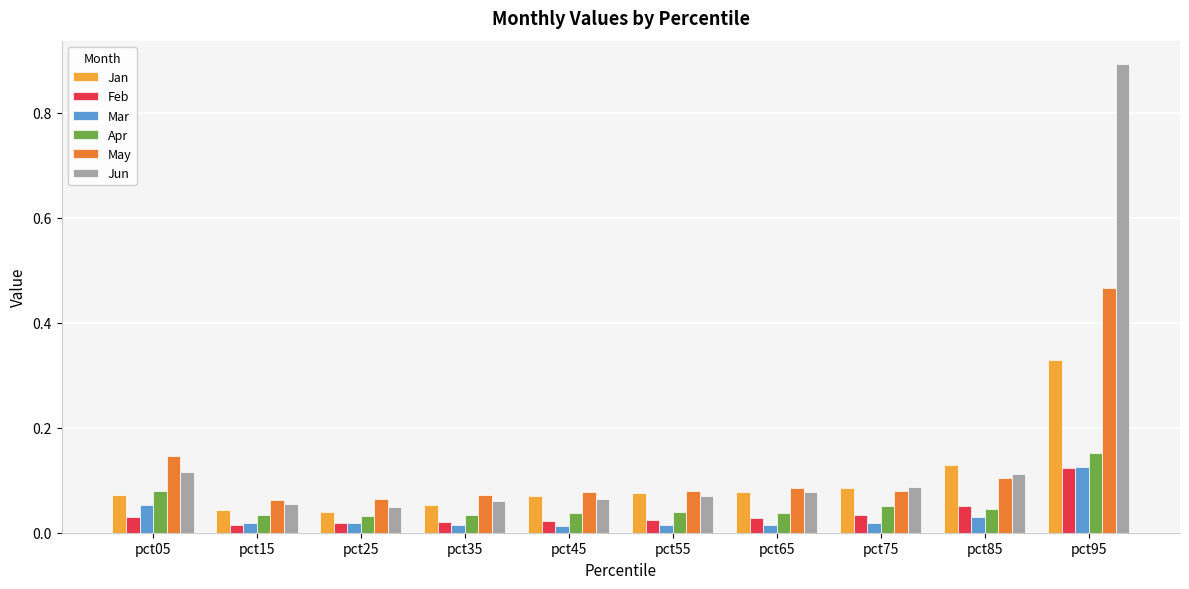

Count the Feb values in the range 0 to 1.

10